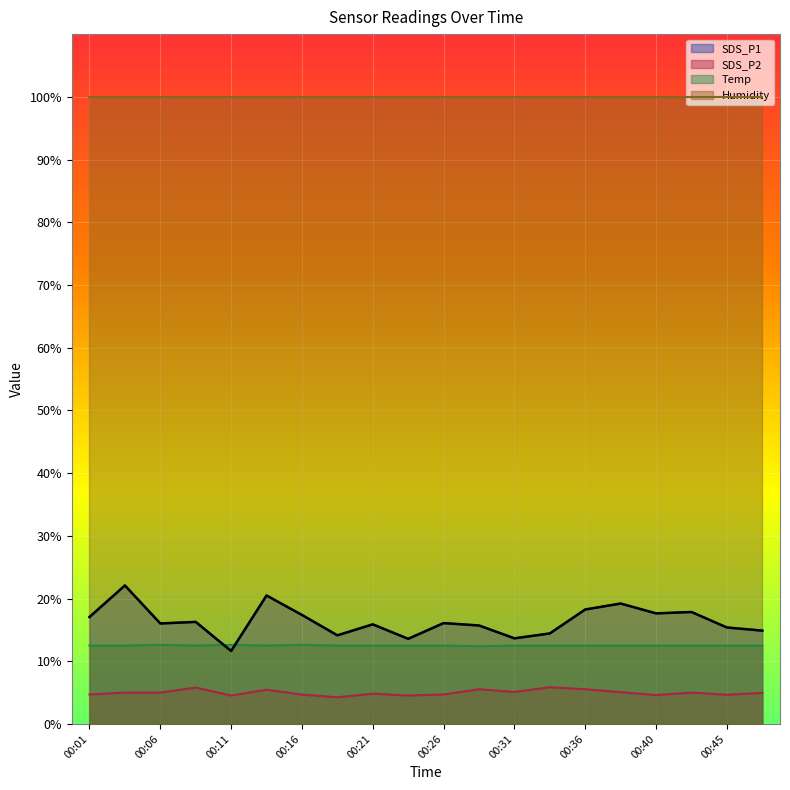

What is the difference between the second highest and second lowest values in the SDS_P2 series?

1.3